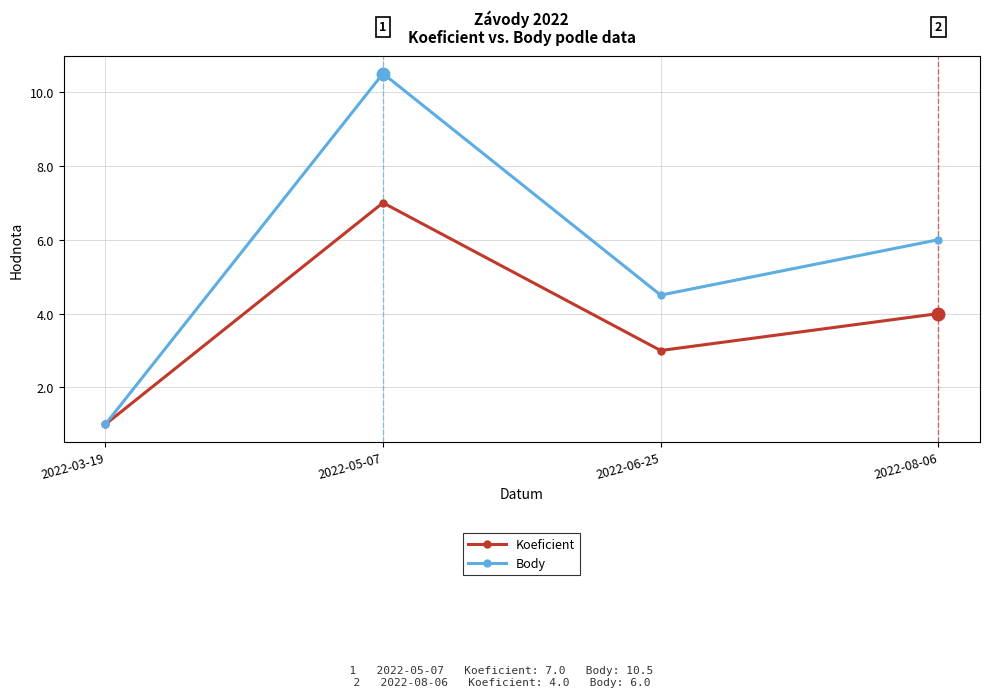

What is the minimum value for Koeficient?

1.0